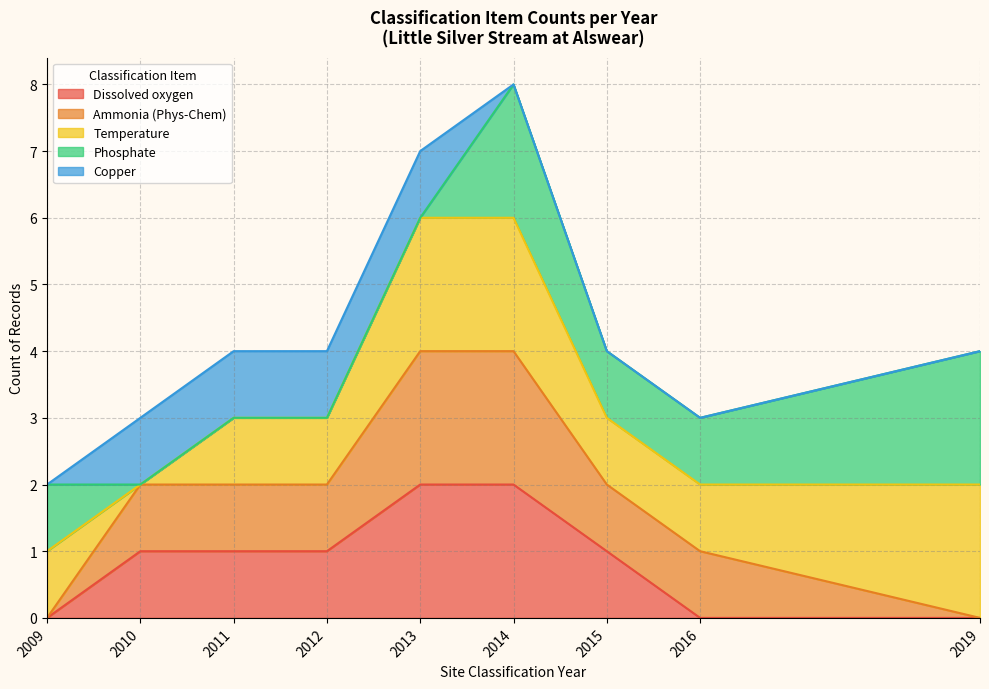

At which label is Ammonia (Phys-Chem) closest to 2014?

2014